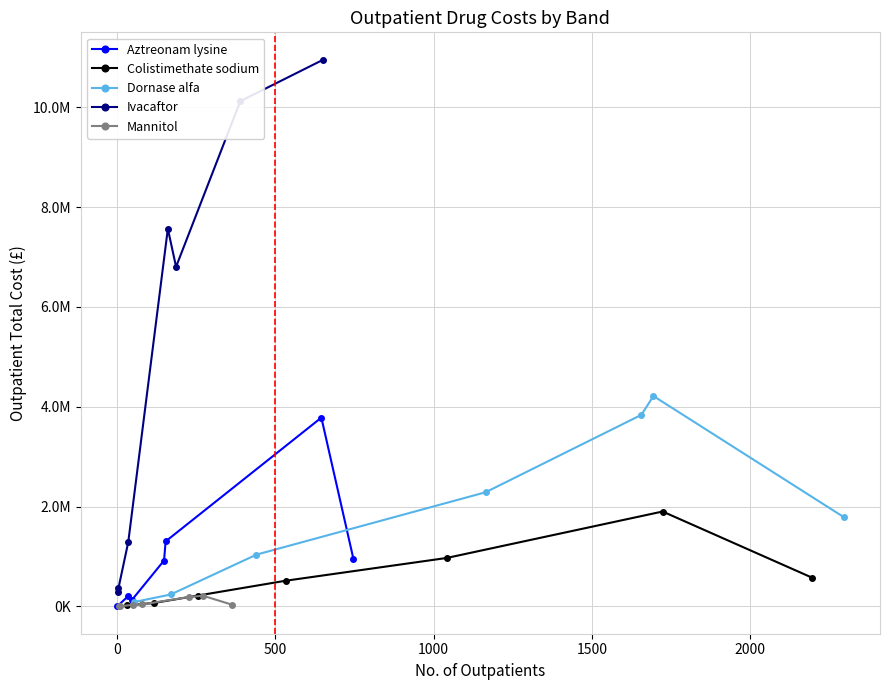

Does the chart display data point markers on the line(s)?

Yes